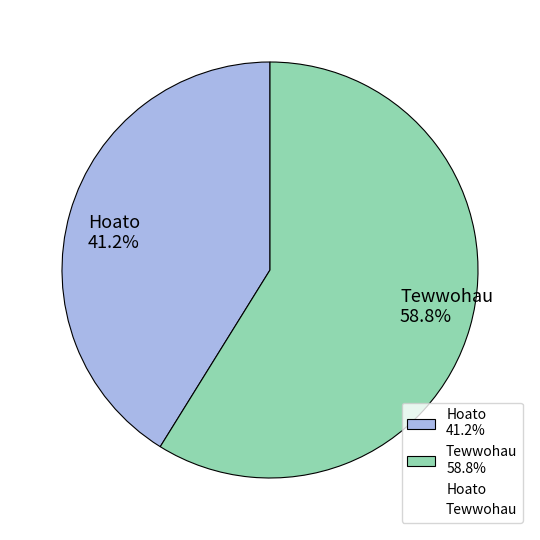

Rank the categories by value from highest to lowest.

Tewwohau, Hoato